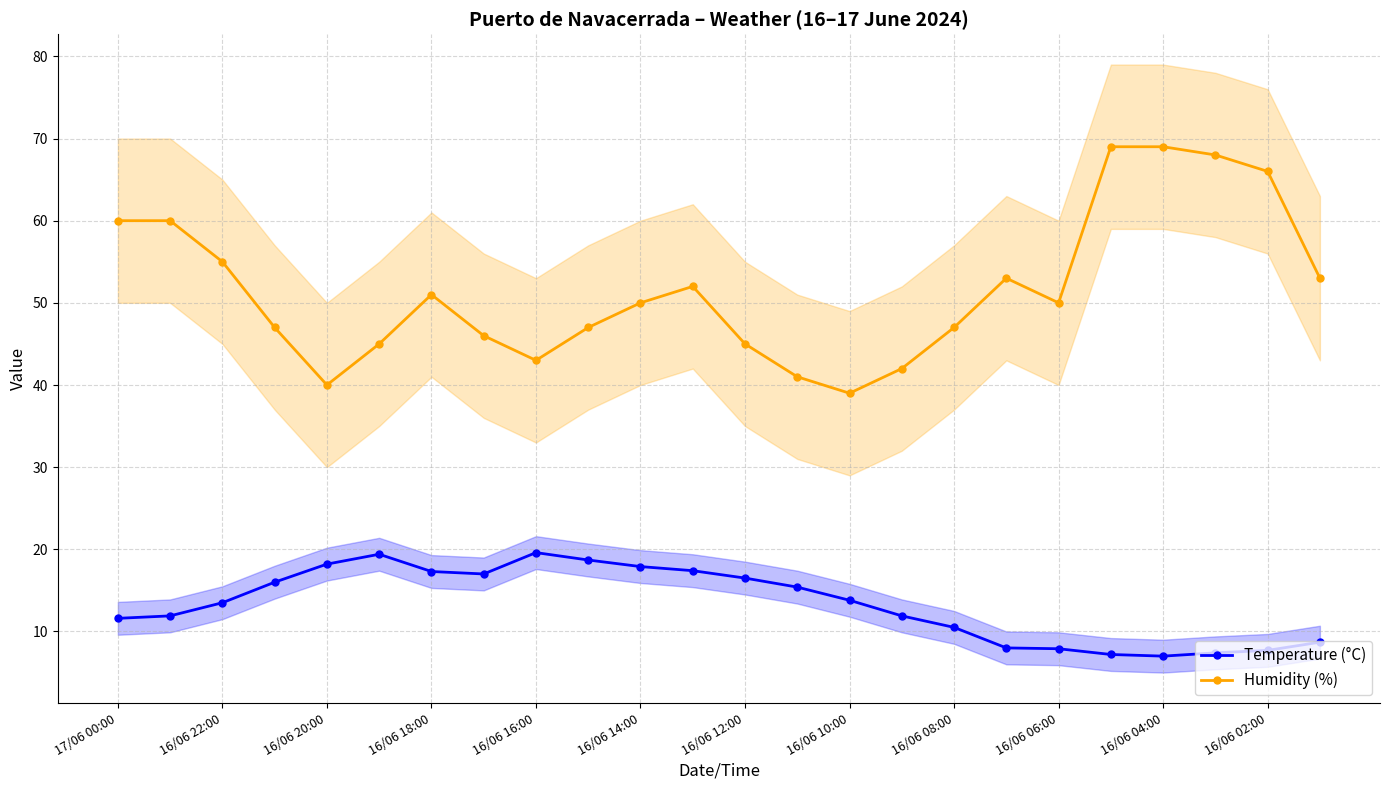

True or false: Temperature (°C) and Humidity (%) cross at least once.

False